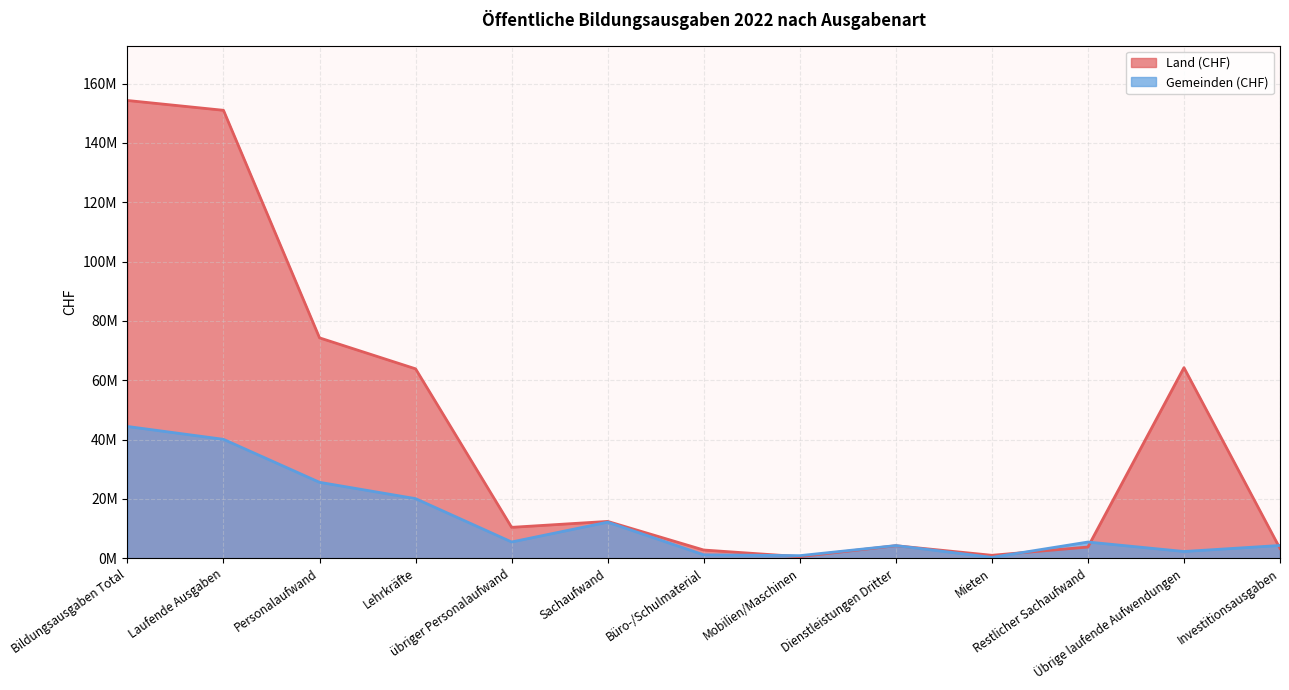

What position from the left is Lehrkräfte?

4